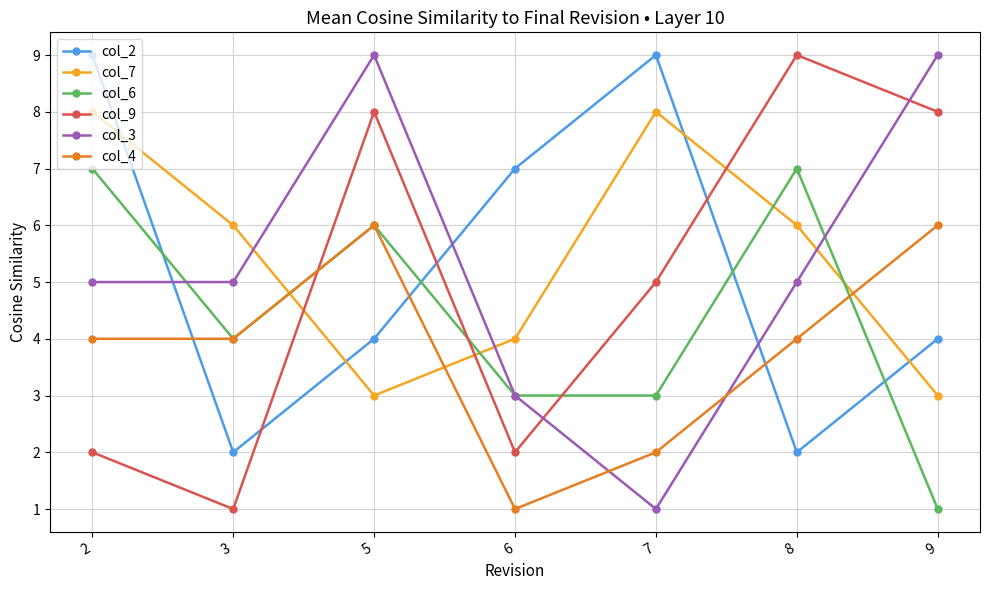

Reading right to left, transcribe all the data shown in this chart.

col_2: 4	2	9	7	4	2	9
col_7: 3	6	8	4	3	6	8
col_6: 1	7	3	3	6	4	7
col_9: 8	9	5	2	8	1	2
col_3: 9	5	1	3	9	5	5
col_4: 6	4	2	1	6	4	4